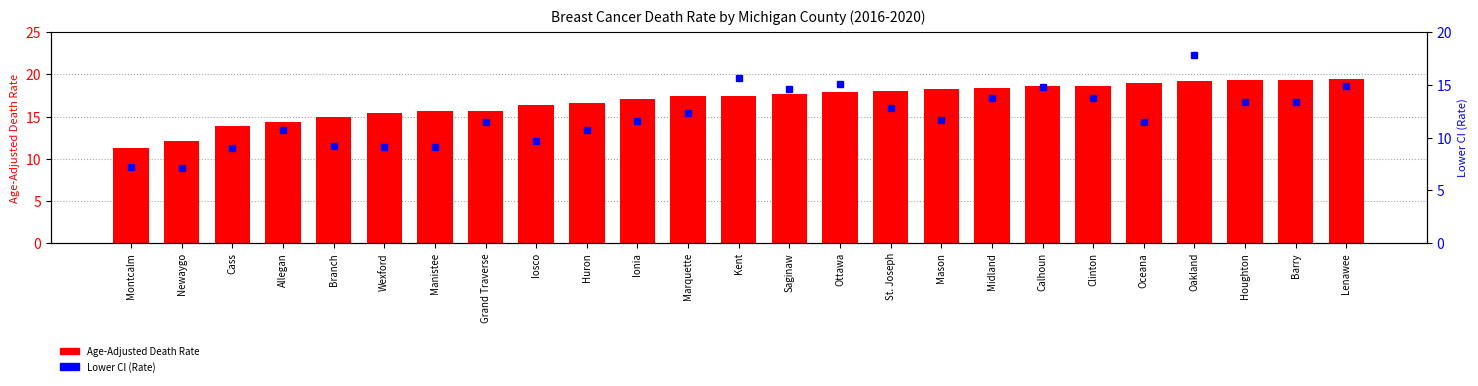

What is the greatest value displayed?

19.5